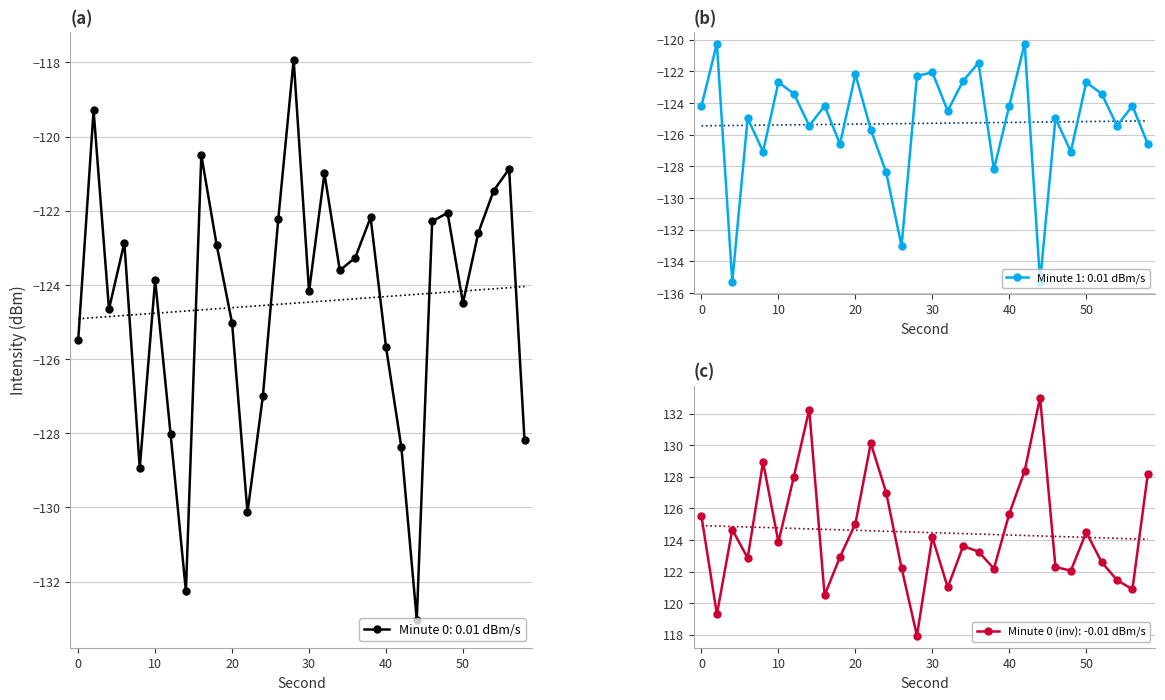

How many data points in intensity(dBm) min1 are above -124?

11